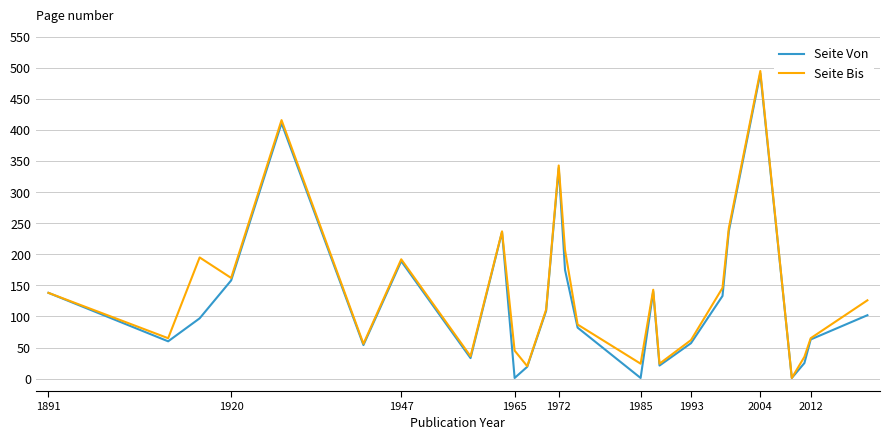

What is the greatest value displayed?

495